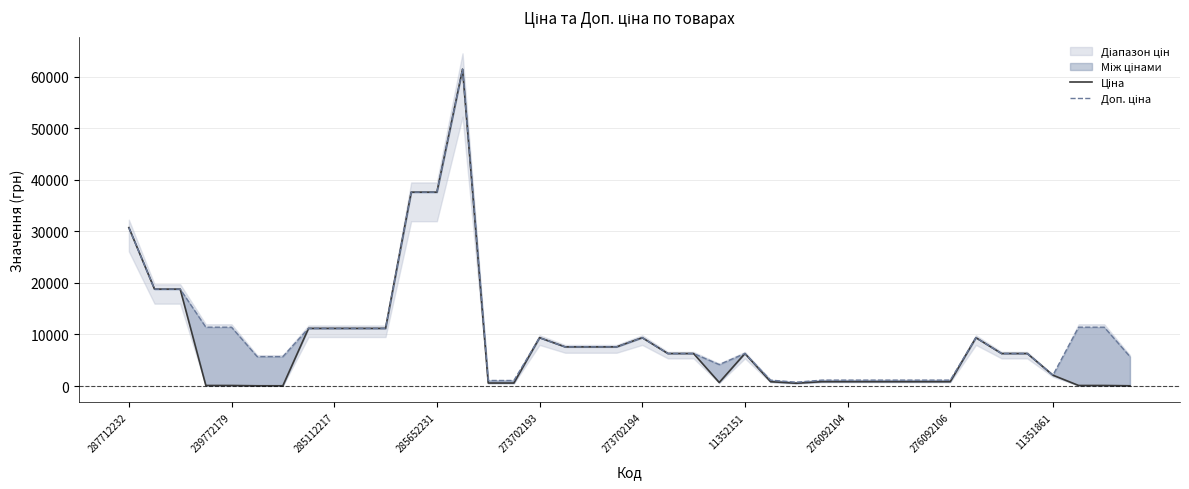

What is the spread (max minus min) of values at 14?

491.7